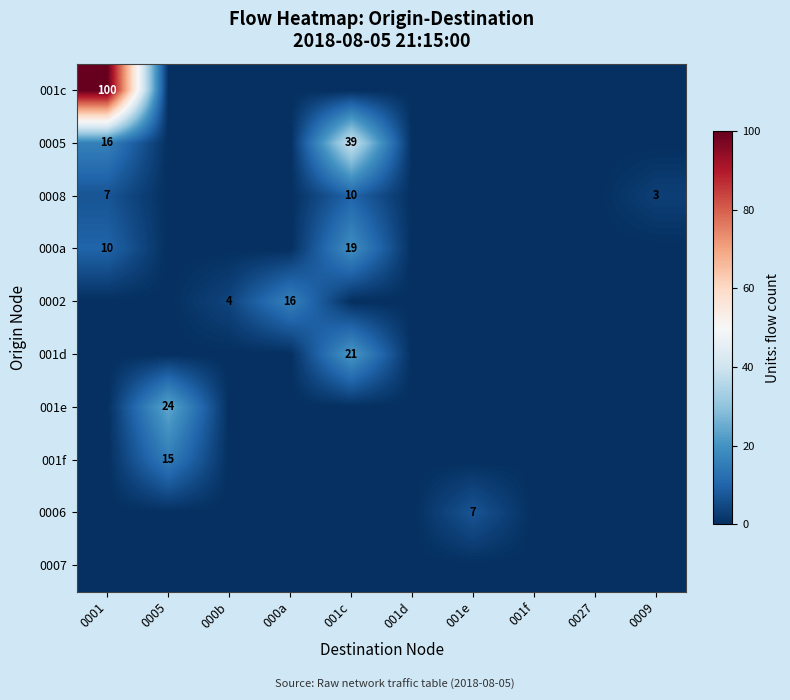

The value of 001c at 0001 is 100. True or false?

True